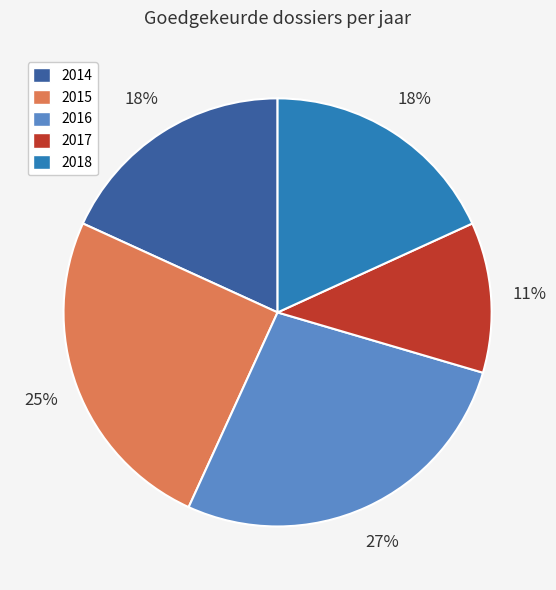

To the nearest percent, what is the average slice percentage?

20%